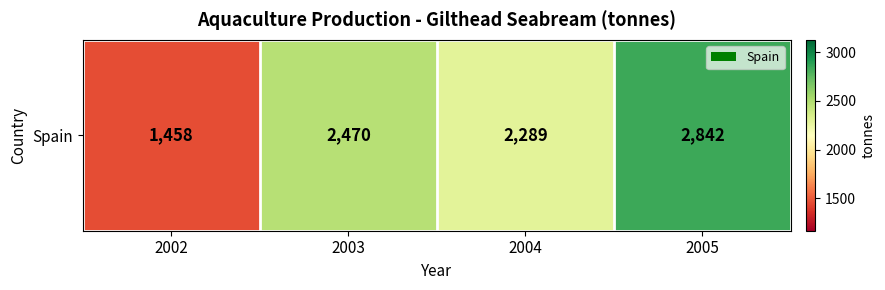

Where is the data nearest to the value 2150?

2004